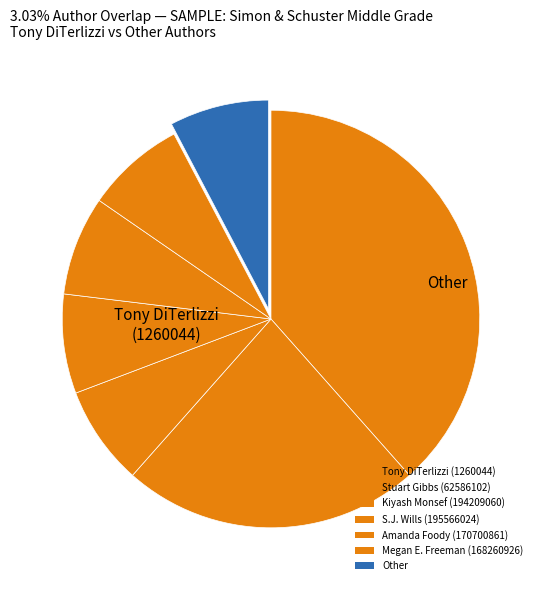

True or false: S.J. Wills (195566024) accounts for 1% of the total.

False